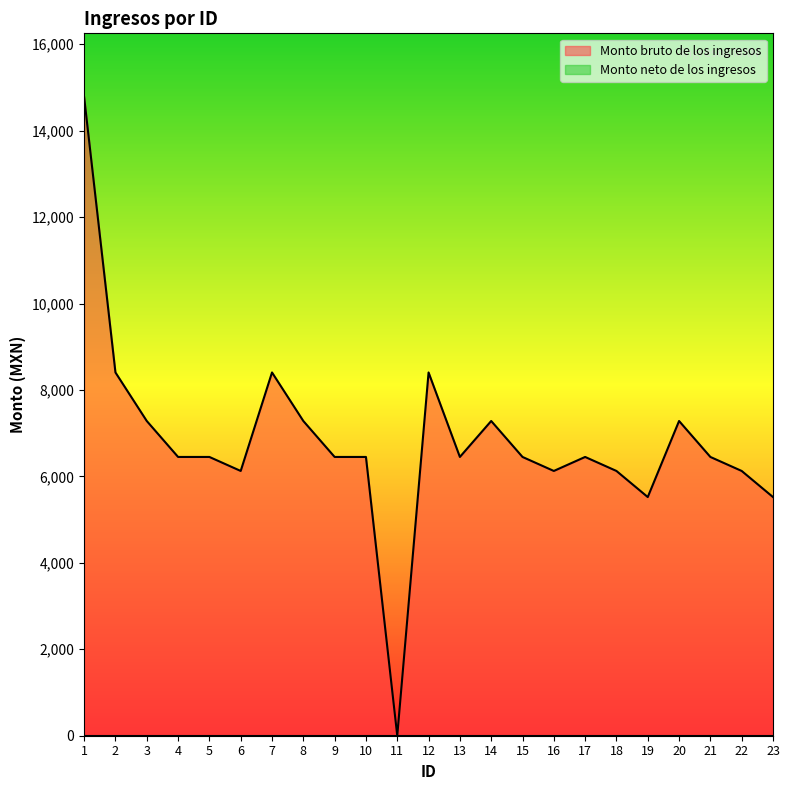

What is the value of the 3rd point from the left?

7282